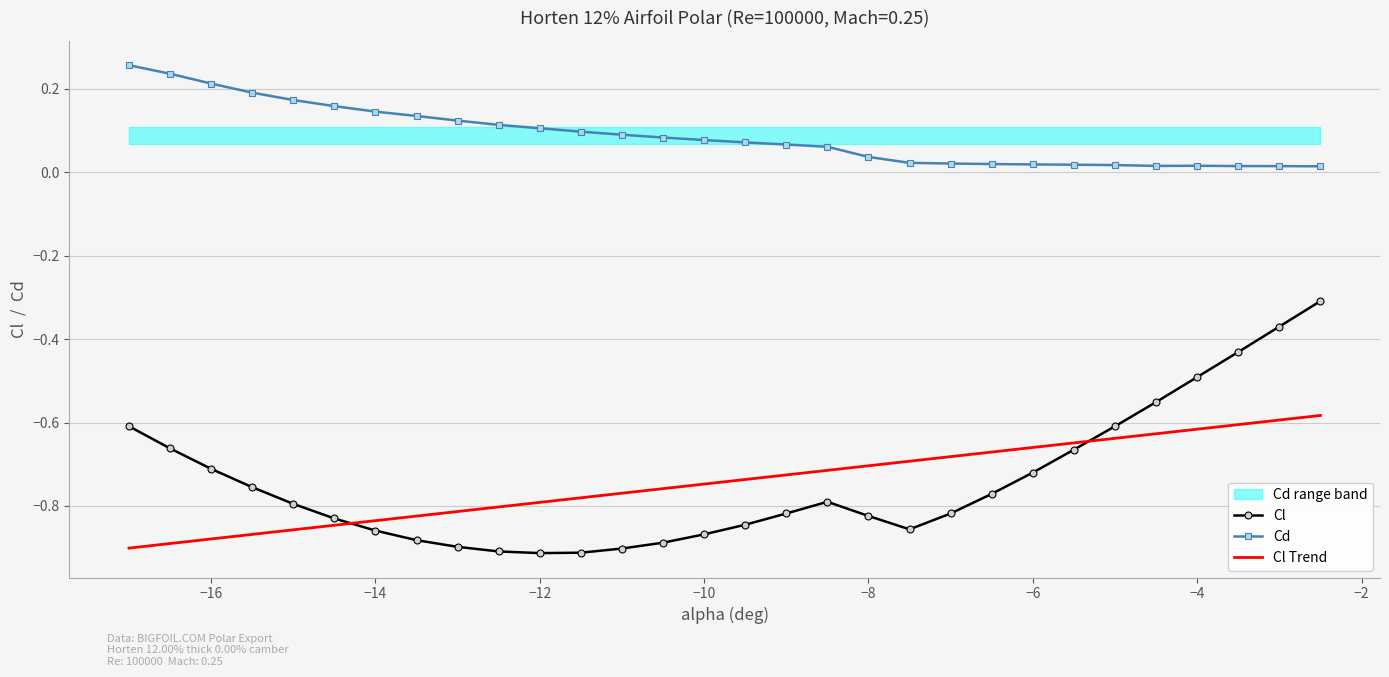

True or false: Cl and Cd intersect in this chart.

False